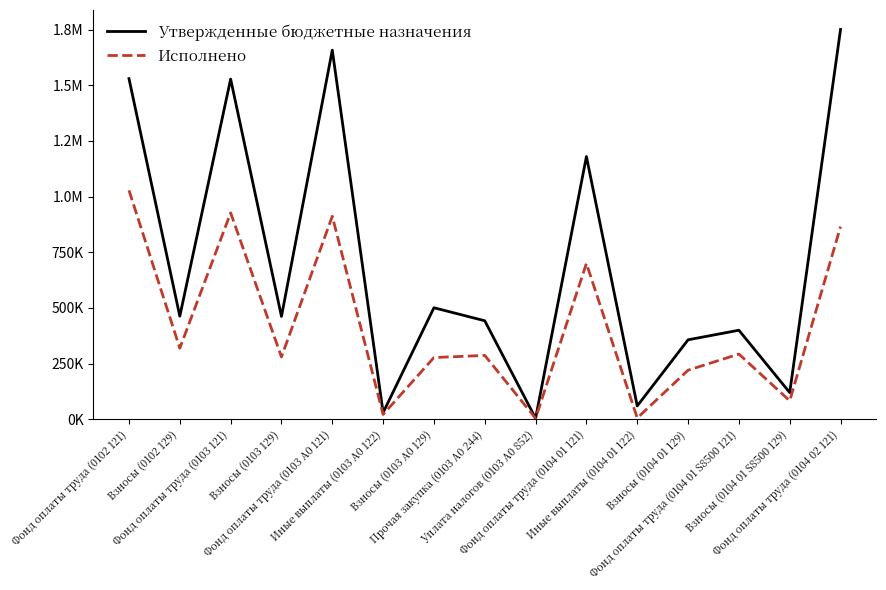

What position from the right is Фонд оплаты труда (0104 01 121)?

6